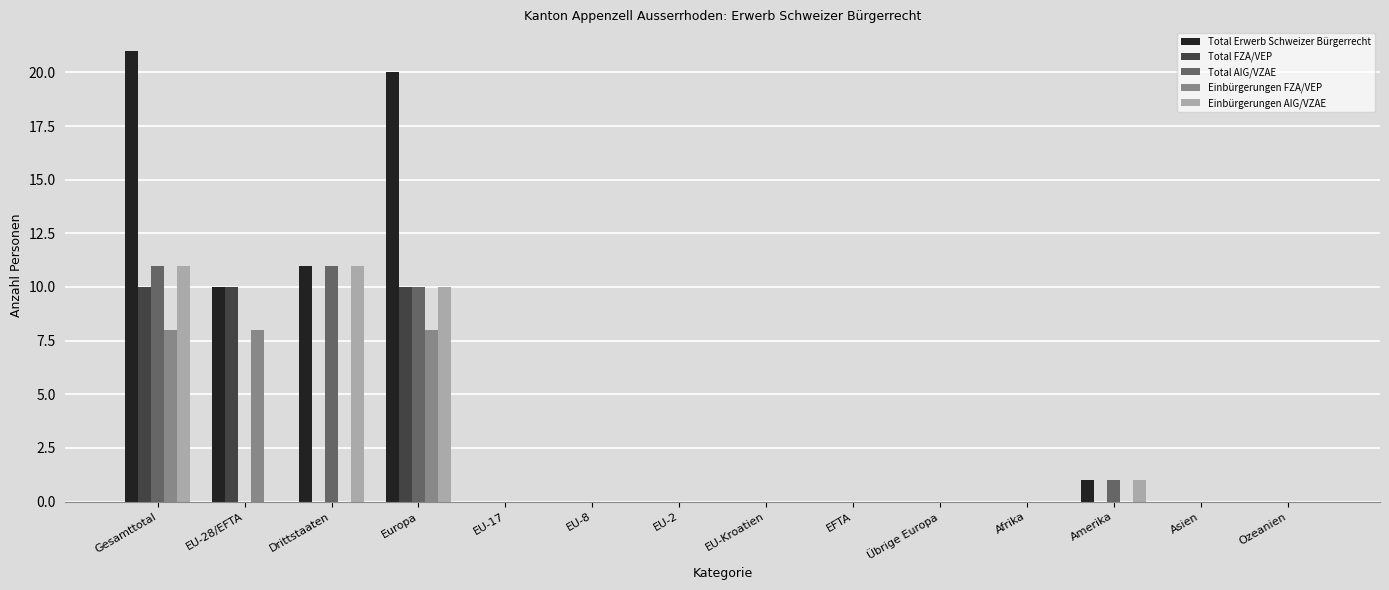

At which category is the sum across all series the highest?

Gesamttotal